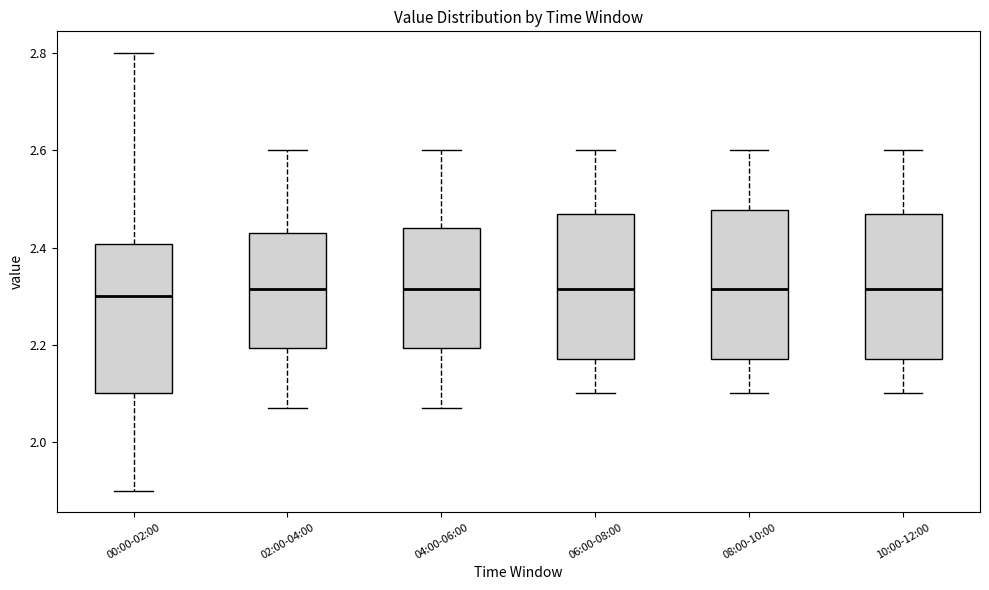

Reading left to right, transcribe this box plot: for each box, give where its median line is, the range the box spans, and where its two whiskers end, as read against the y-axis. The values are not printed on the chart, so give them approximately, as read against the axis.

00:00-02:00: median 2.30, box 2.10 to 2.40, whiskers 1.90 to 2.80
02:00-04:00: median 2.32, box 2.20 to 2.44, whiskers 2.08 to 2.60
04:00-06:00: median 2.32, box 2.20 to 2.44, whiskers 2.08 to 2.60
06:00-08:00: median 2.32, box 2.18 to 2.48, whiskers 2.10 to 2.60
08:00-10:00: median 2.32, box 2.18 to 2.48, whiskers 2.10 to 2.60
10:00-12:00: median 2.32, box 2.18 to 2.48, whiskers 2.10 to 2.60